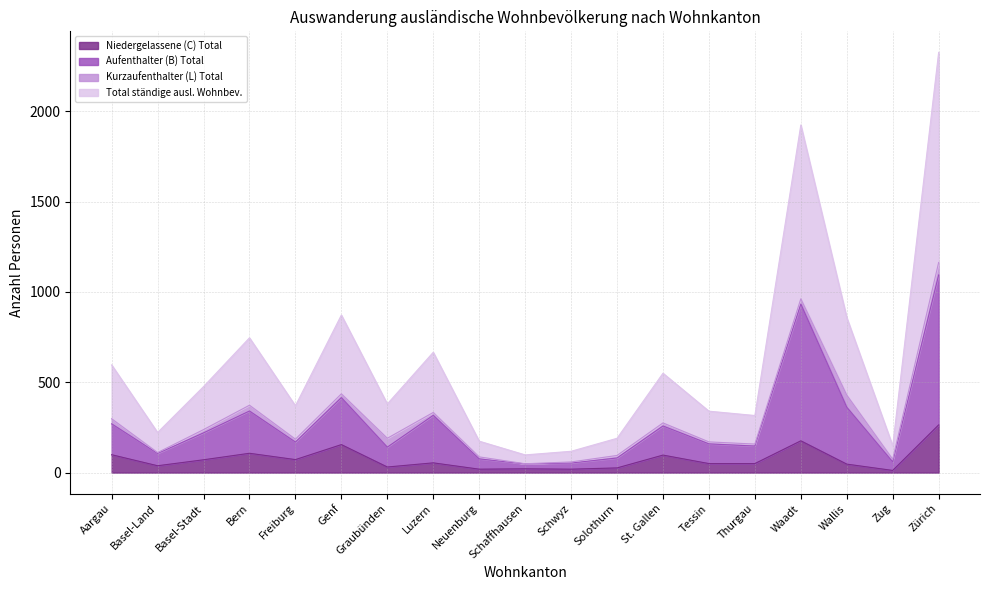

True or false: Niedergelassene (C) Total and Aufenthalter (B) Total intersect in this chart.

False